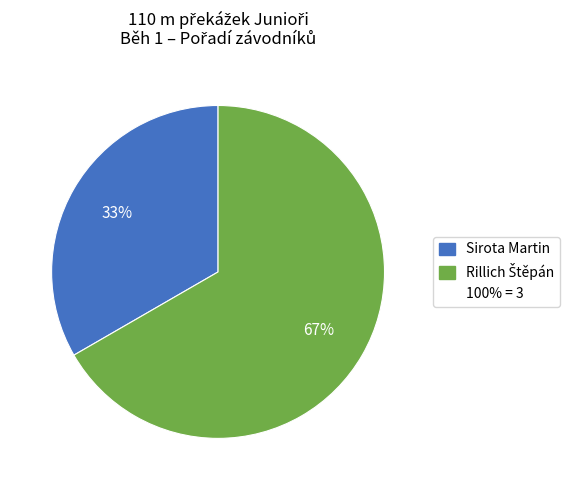

Does any single category account for the majority?

Yes